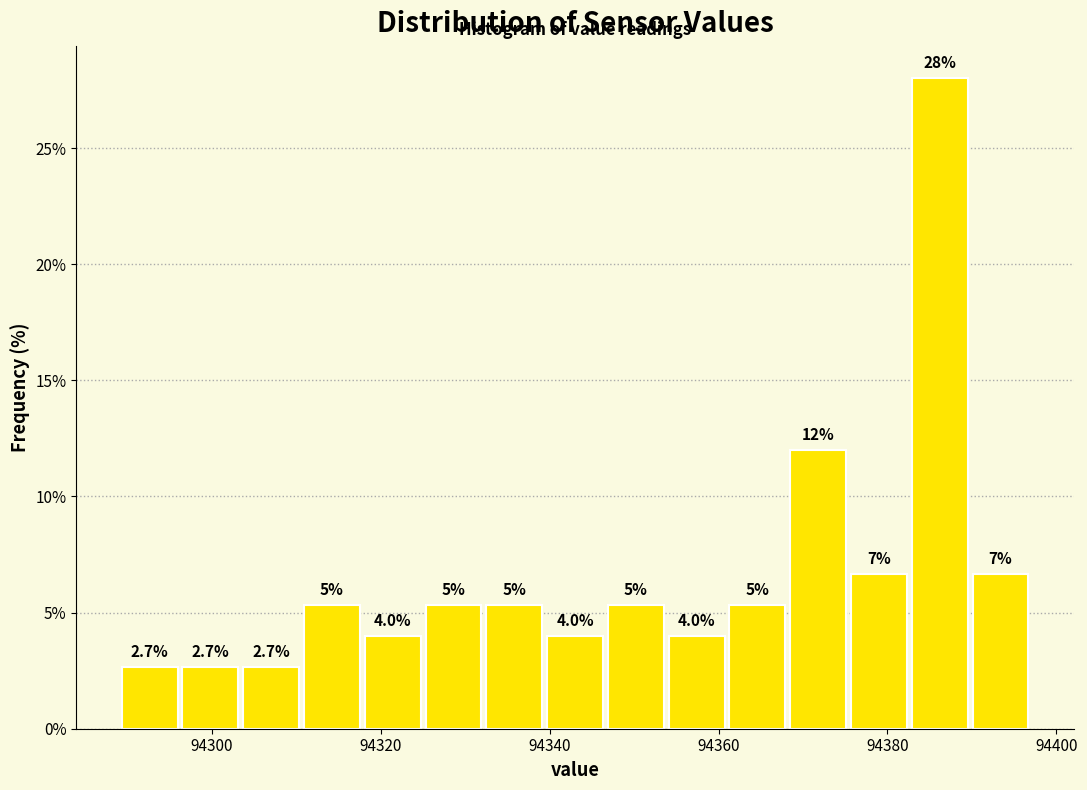

Around what value on the x-axis is the tallest bar? Give the approximate position of its centre, as read against the axis.

94386